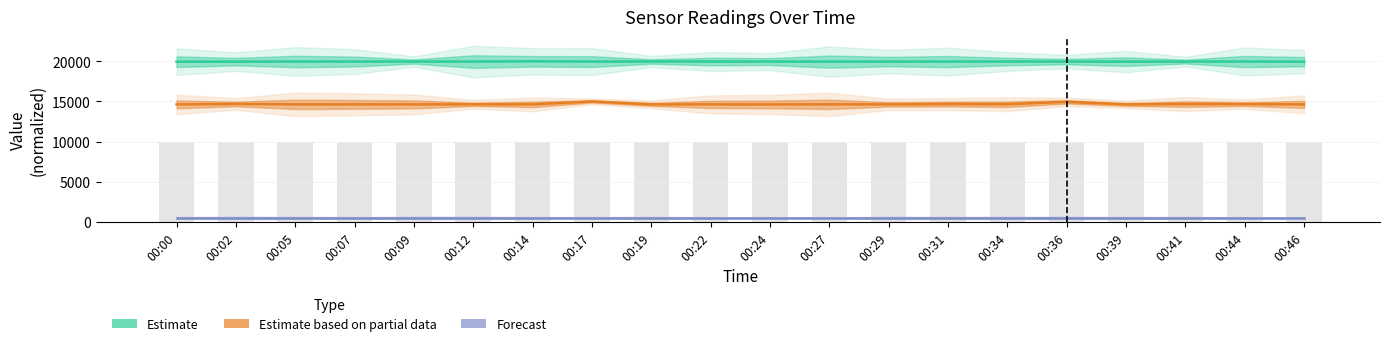

Is it true that Estimate equals 5779.9 at 00:12?

False